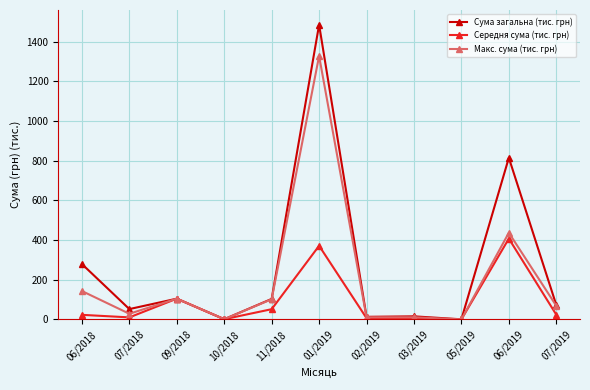

Does the chart display data point markers on the line(s)?

Yes